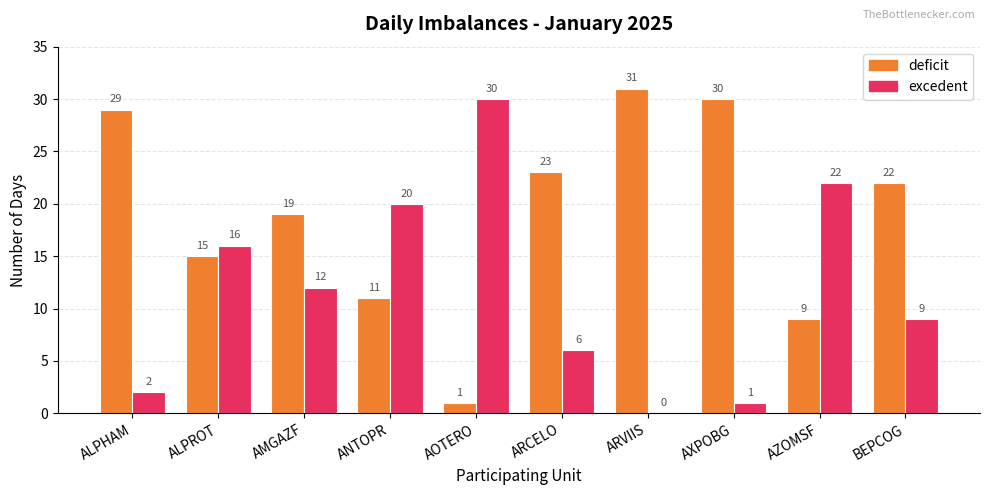

What is the approximate value of deficit at ALPROT, to the nearest 10?

20